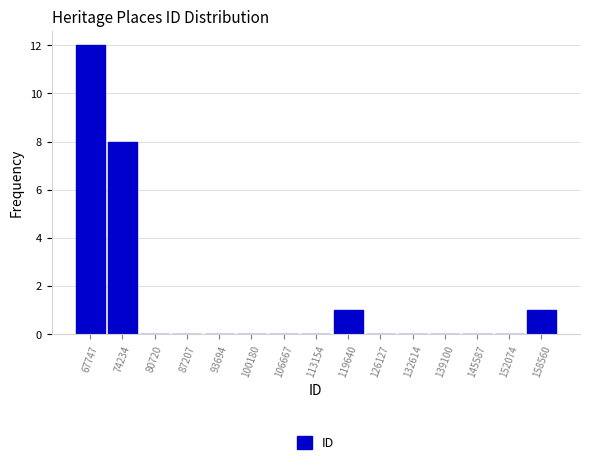

Reading left to right, list every bar in this chart as the range it spans on the x-axis followed by its height. Neither the bar edges nor the heights are printed on the chart, so give them approximately, as read against the axes.

65000 to 71000: 12
71000 to 77000: 8
77000 to 84000: 0
84000 to 90000: 0
90000 to 97000: 0
97000 to 103000: 0
103000 to 110000: 0
110000 to 116000: 0
116000 to 123000: 1
123000 to 129000: 0
129000 to 136000: 0
136000 to 142000: 0
142000 to 149000: 0
149000 to 155000: 0
155000 to 162000: 1